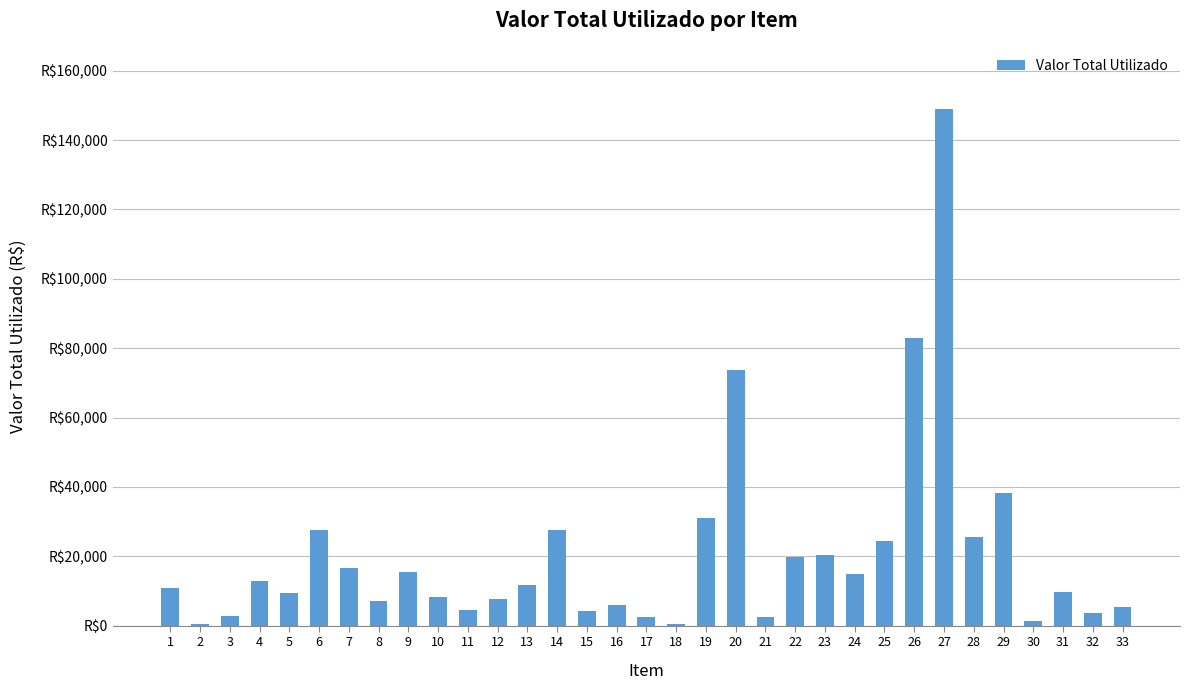

Reading left to right, transcribe all the data shown in this chart.

1=10837.0	2=418.1	3=2910.6	4=12873.4	5=9491.2	6=27540.7	7=16621.2	8=7196.0	9=15600.0	10=8280.0	11=4500.0	12=7800.0	13=11640.0	14=27480.0	15=4220.0	16=5940.0	17=2500.0	18=400.0	19=31158.5	20=73715.0	21=2600.0	22=19840.0	23=20388.4	24=14837.3	25=24338.2	26=82881.0	27=149090.2	28=25654.9	29=38191.6	30=1254.2	31=9570.0	32=3690.0	33=5450.0